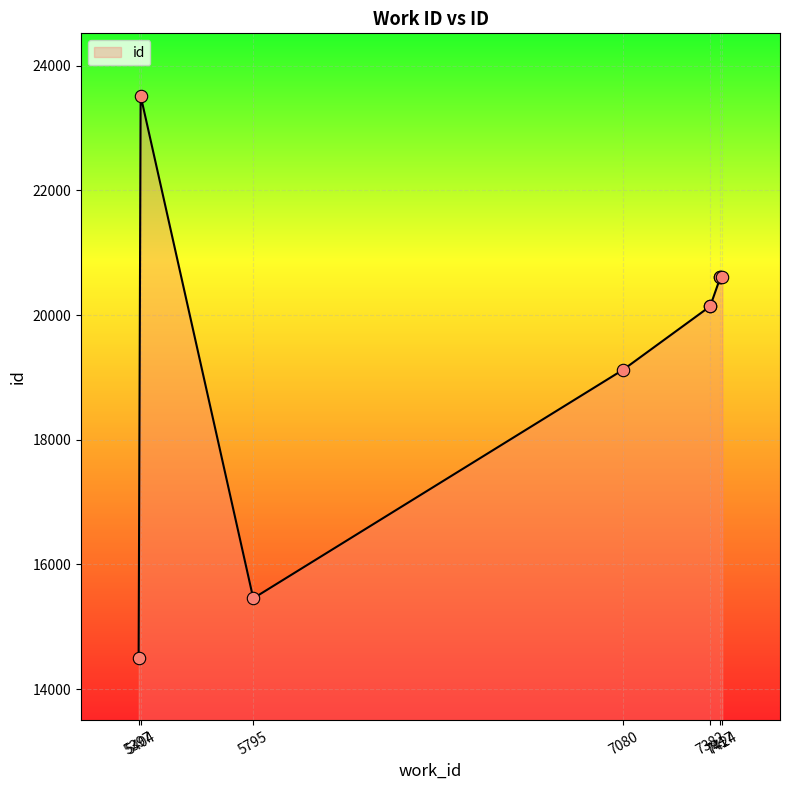

What is the change in value from 5397 to 5795?

+953